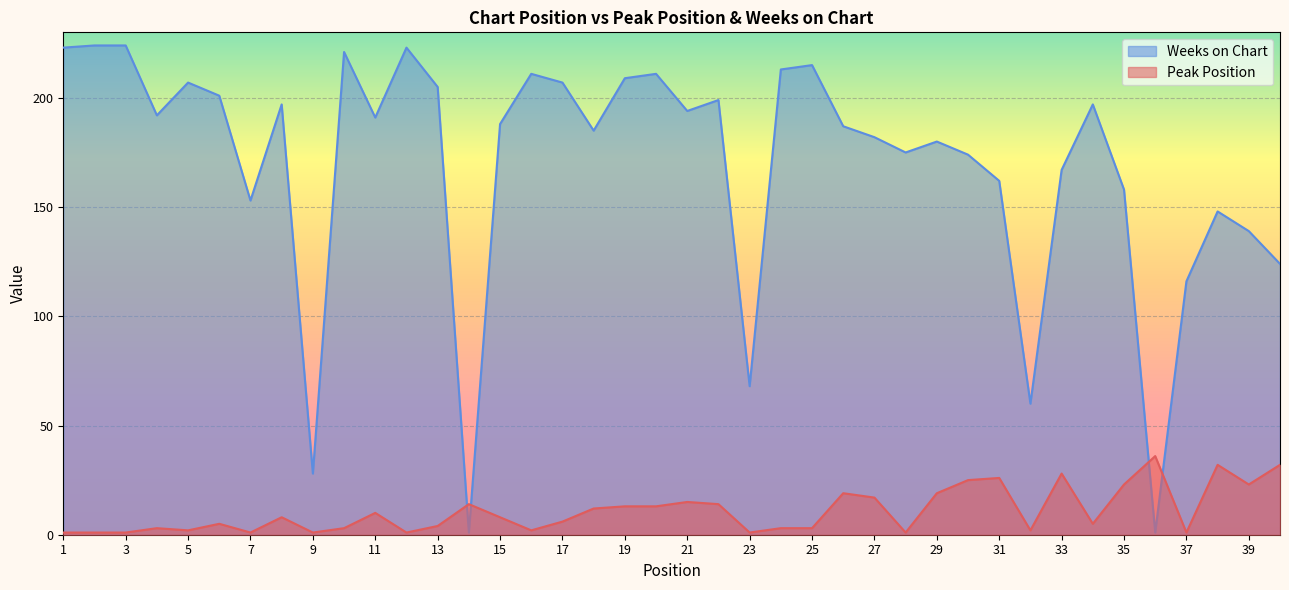

Which series changed the most between 11 and 15?

Weeks on Chart